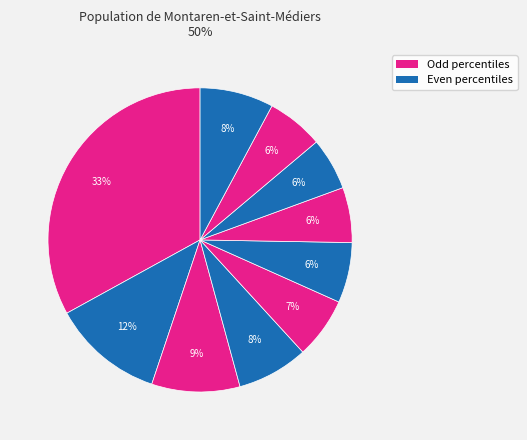

How many slices are in this pie chart?

10